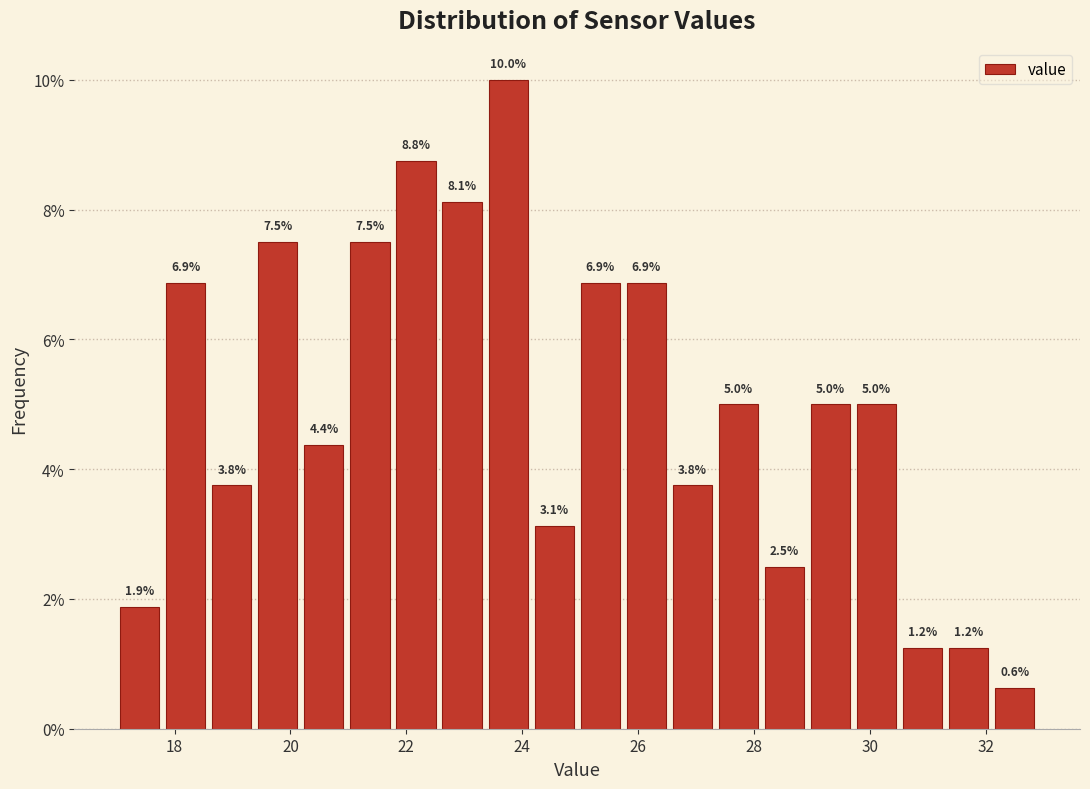

Around what value on the x-axis is the tallest bar? Give the approximate position of its centre, as read against the axis.

23.8